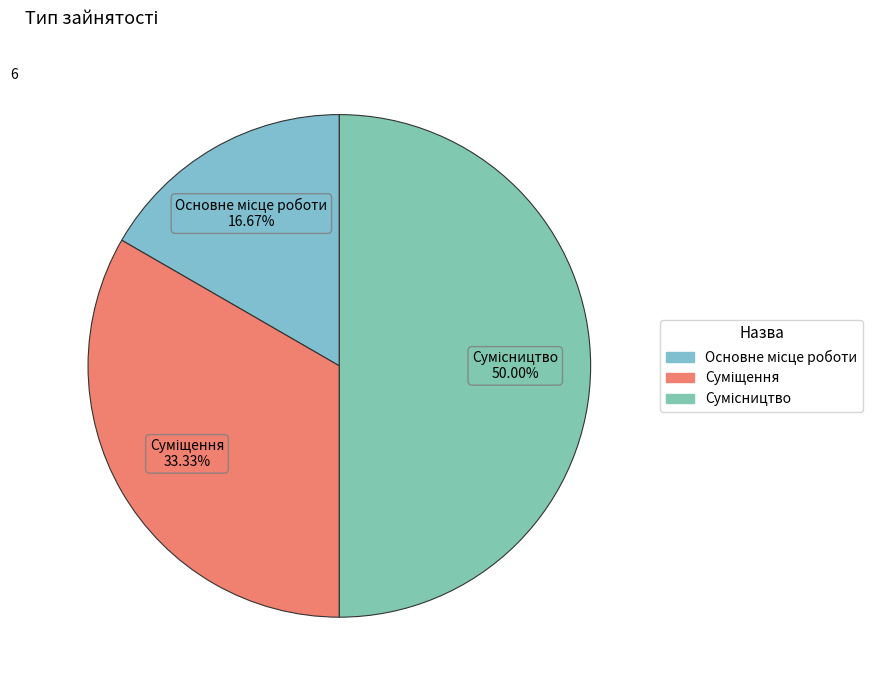

Is Суміщення the majority of the pie?

No